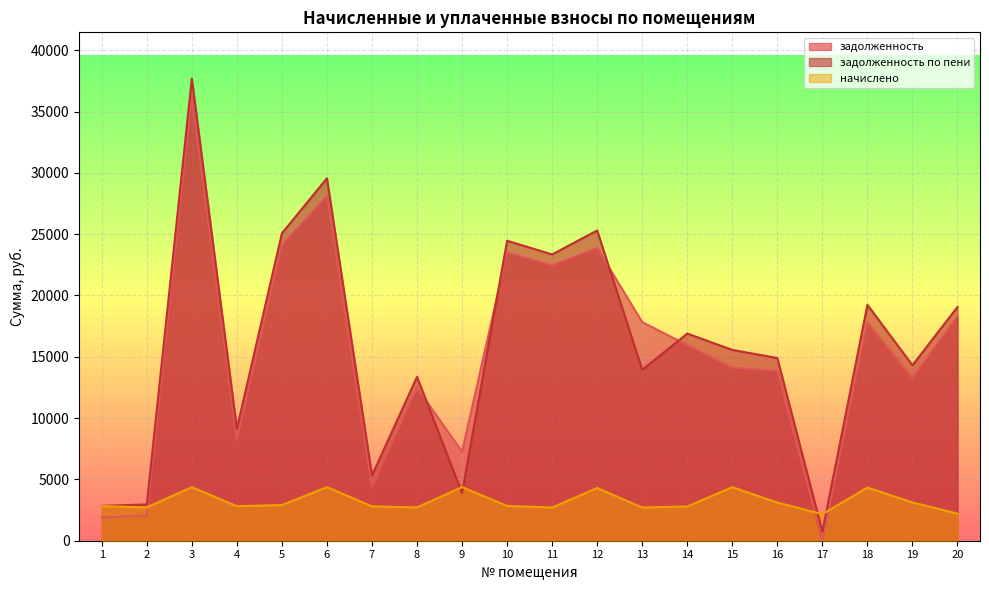

What is the total value across all series at 6?

62024.5